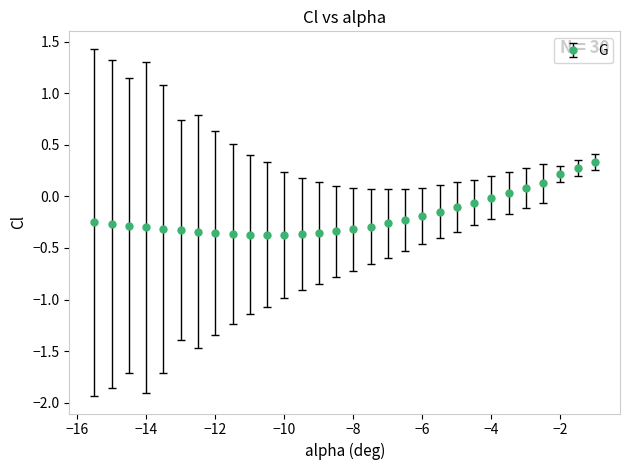

What is the sum of all values?

-5.5